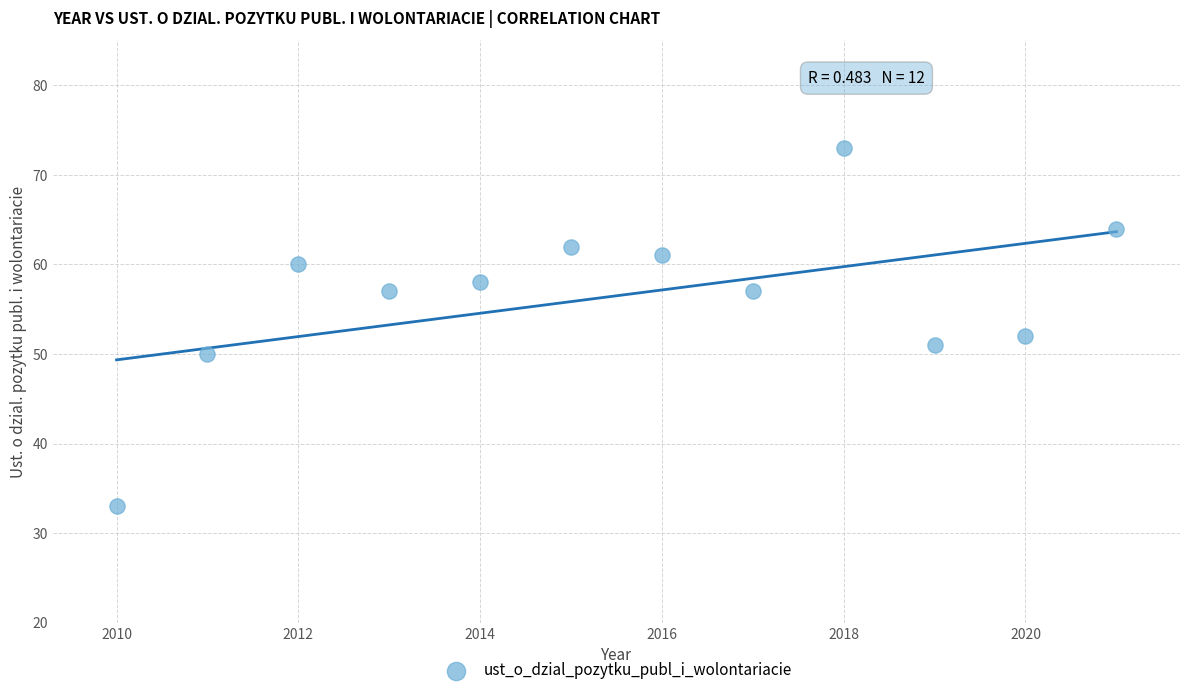

What is the range of Y values (max minus min)?

40